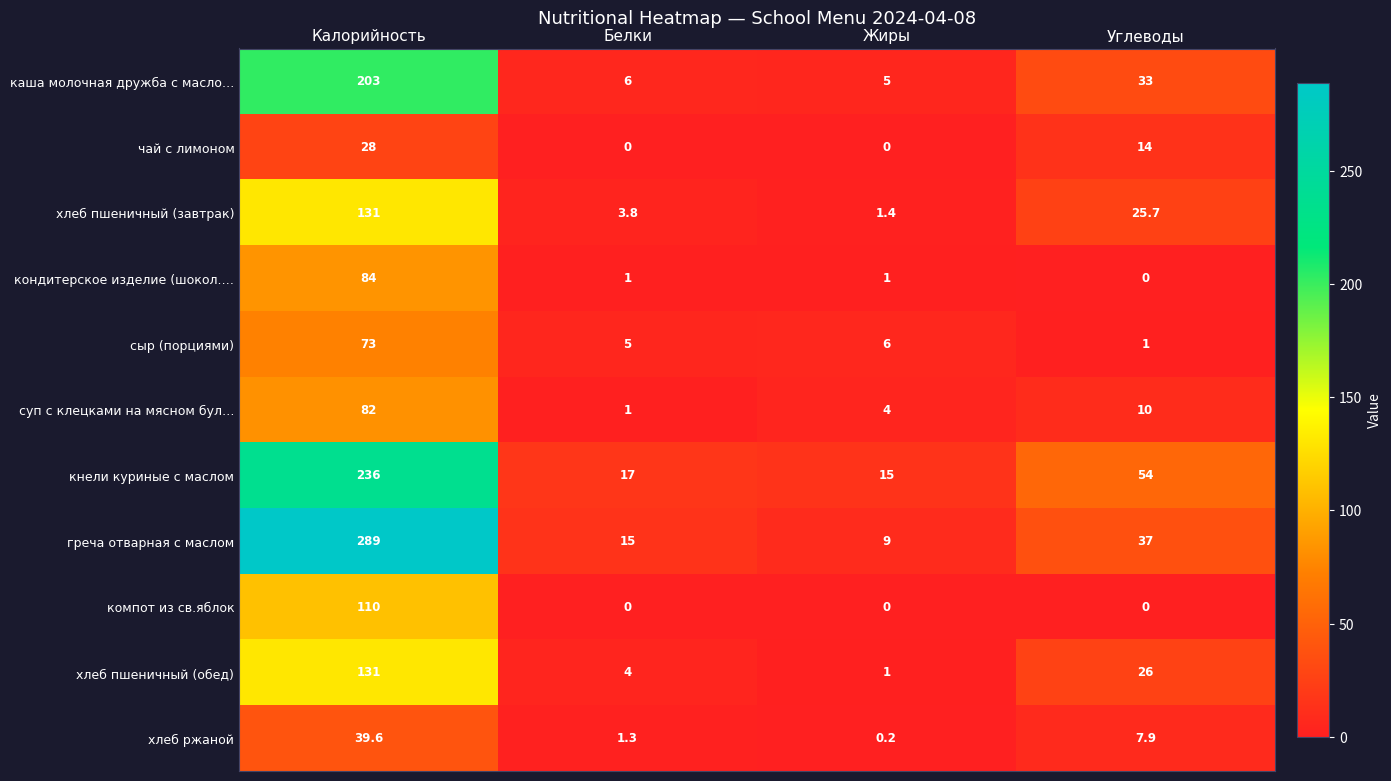

At which label does хлеб пшеничный (завтрак) first exceed 25?

Калорийность